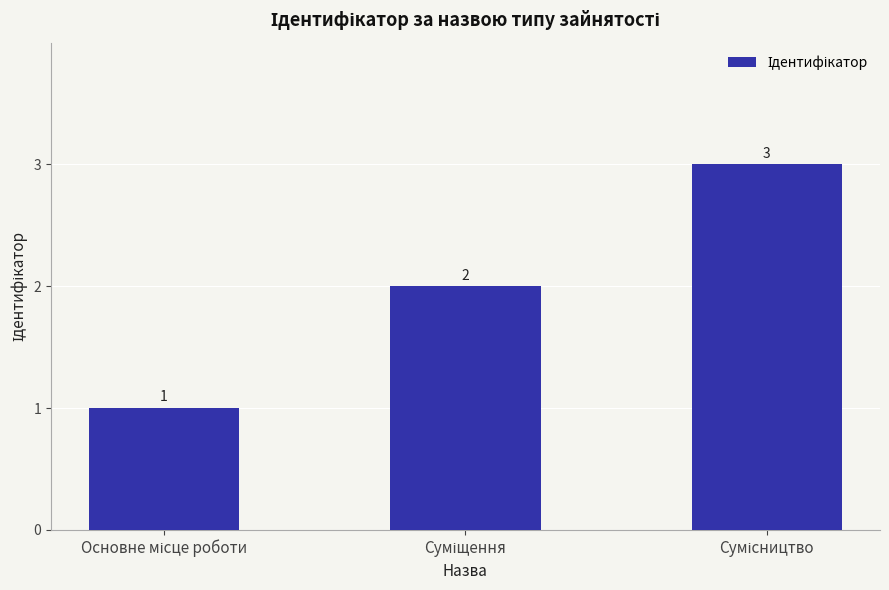

What is the maximum value shown in the chart?

3